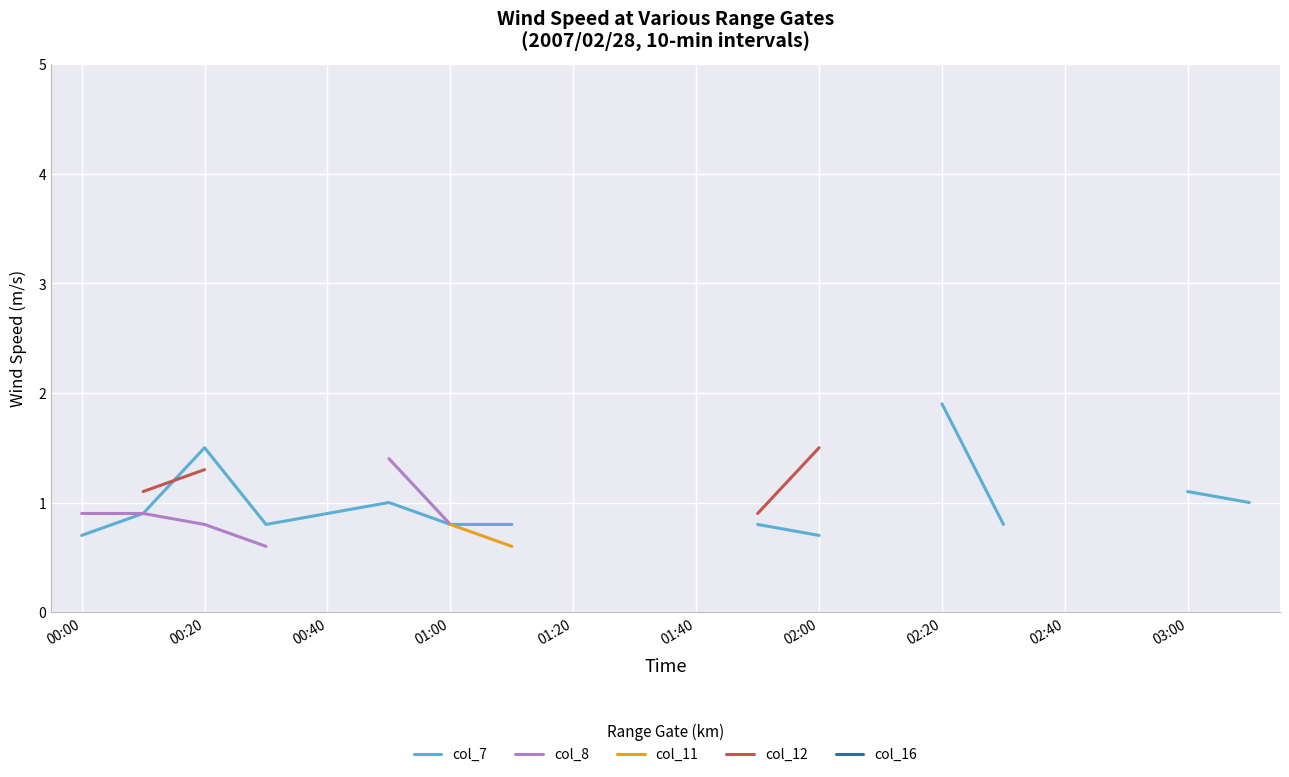

What position from the left is 15?

16